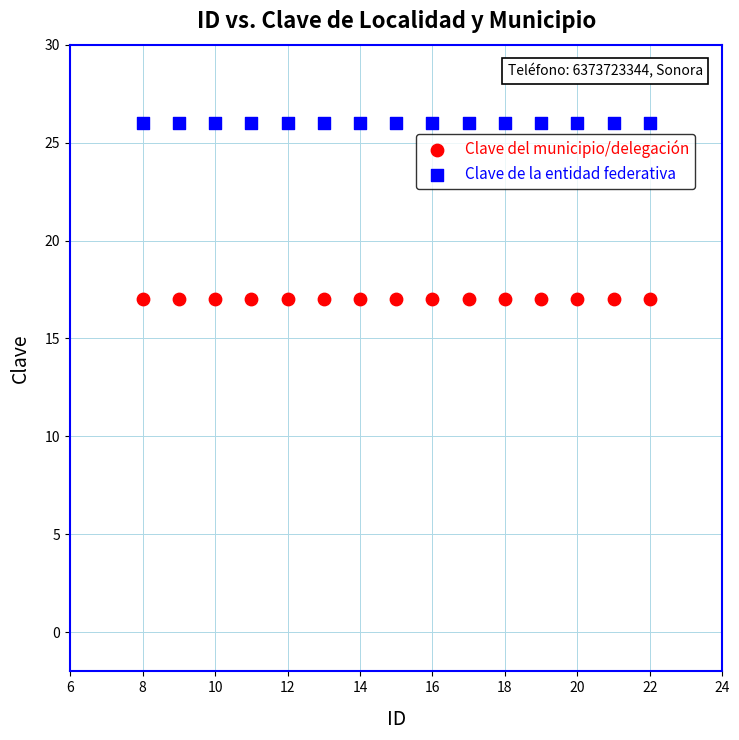

What are all the series names shown in the legend?

Clave del municipio/delegación, Clave de la entidad federativa